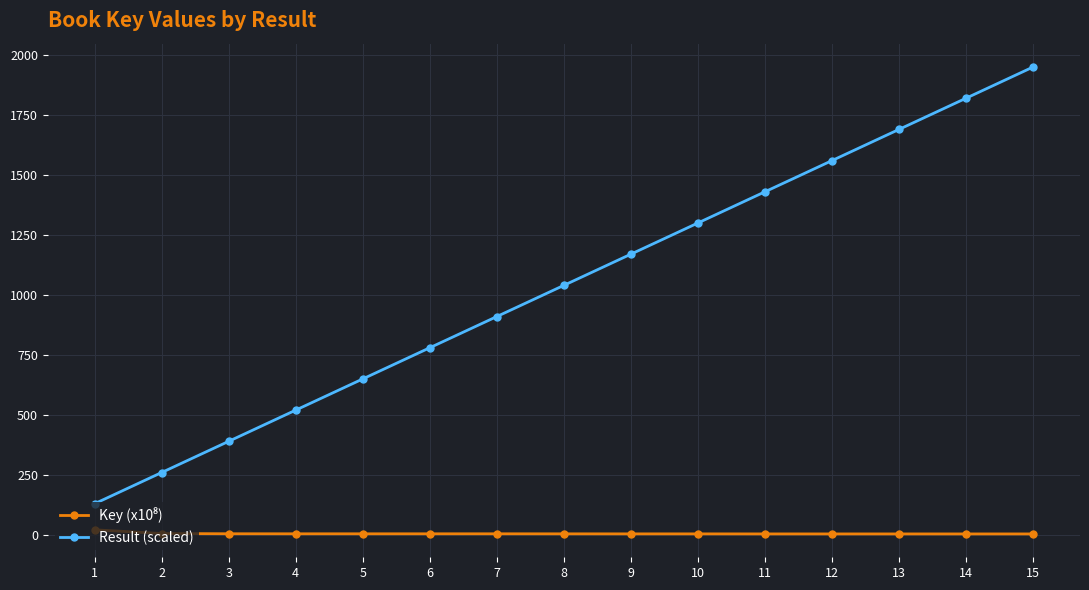

What is the maximum value shown in the chart?

1950.0